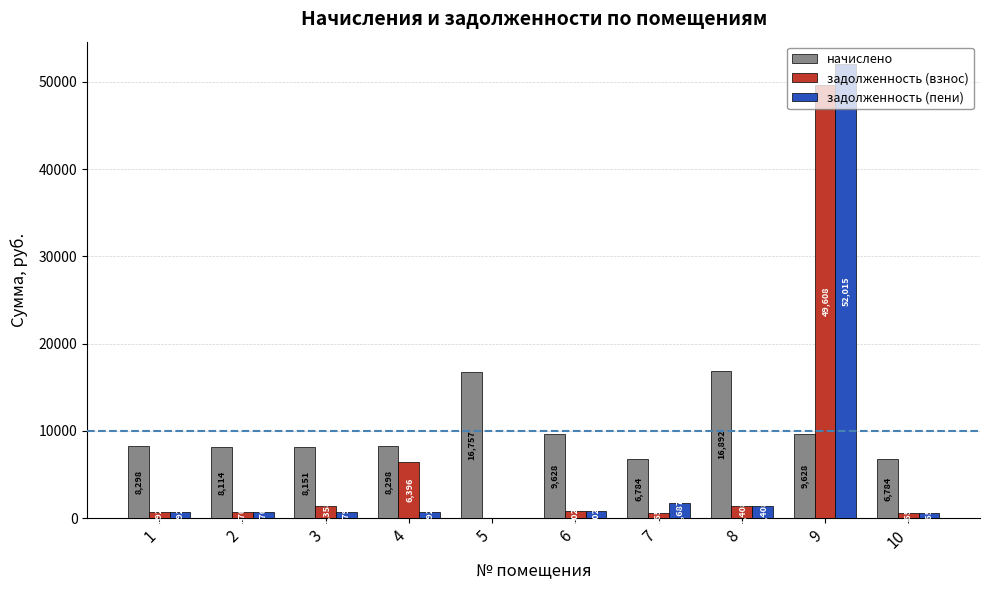

The value of задолженность (пени) at 6 is 802.3. True or false?

True